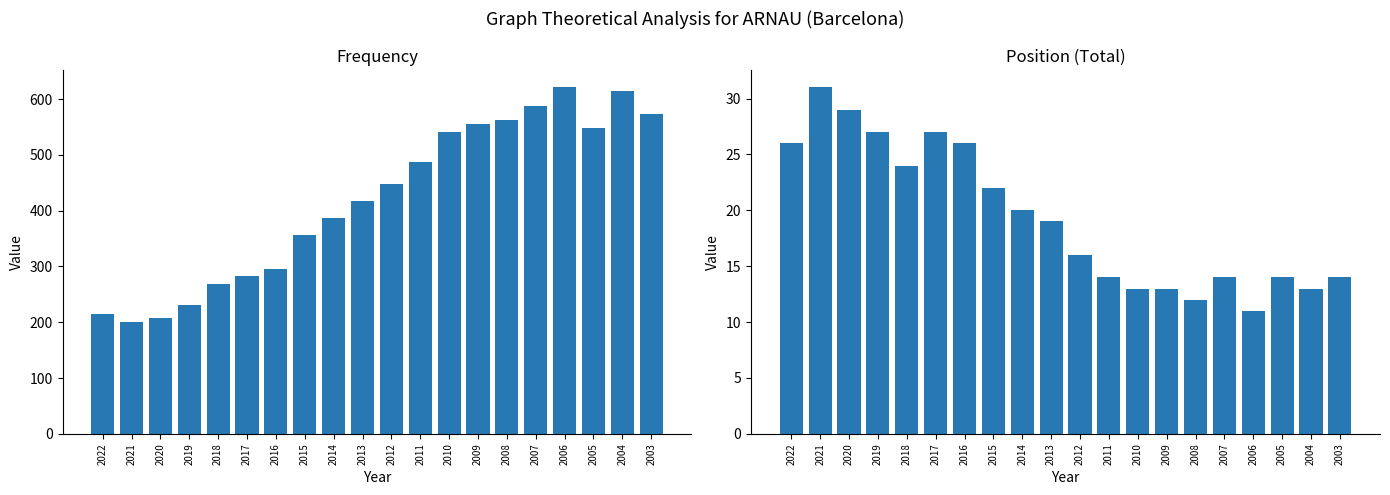

What value does the Position. Total series have at 2012, to the nearest 5?

15